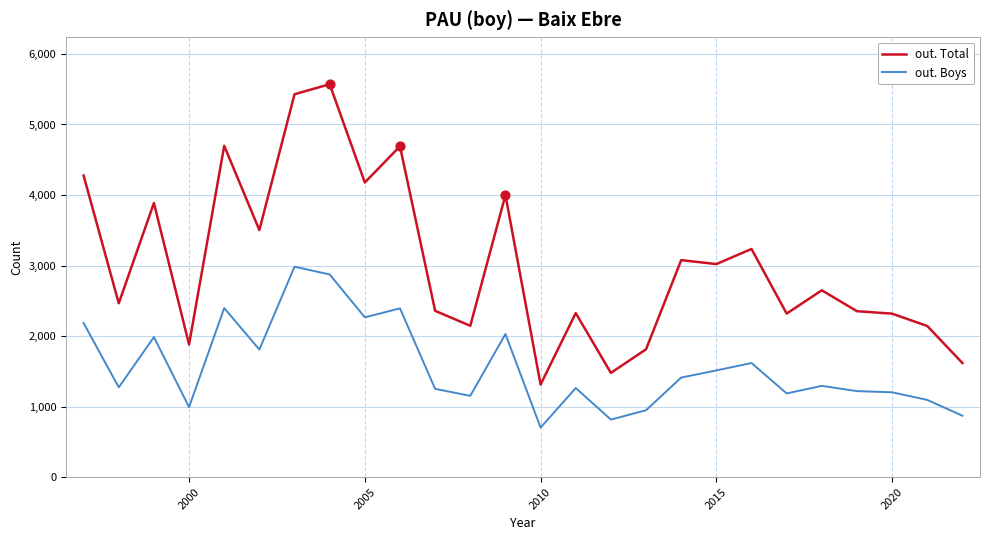

What are all the series names shown in the legend?

out. Total, out. Boys